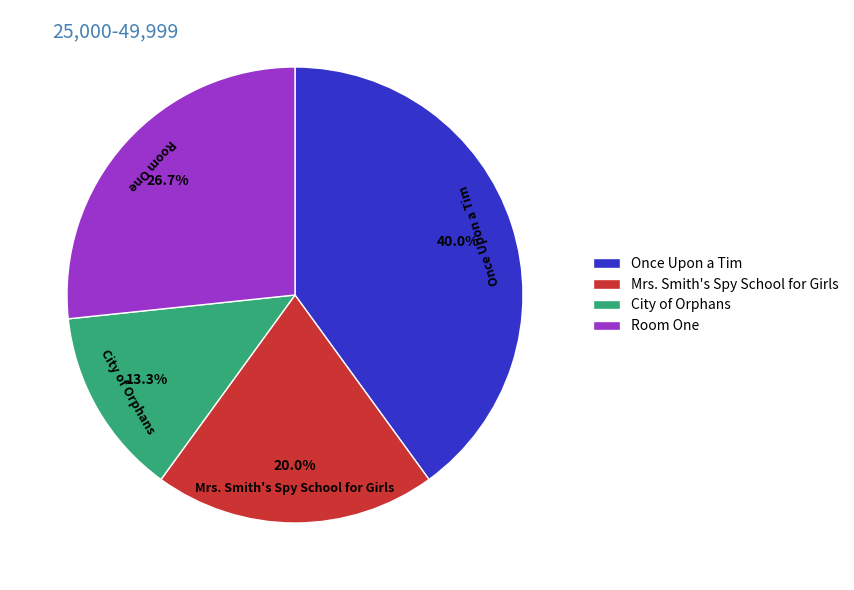

Is it true that Once Upon a Tim is 40% of the pie?

True